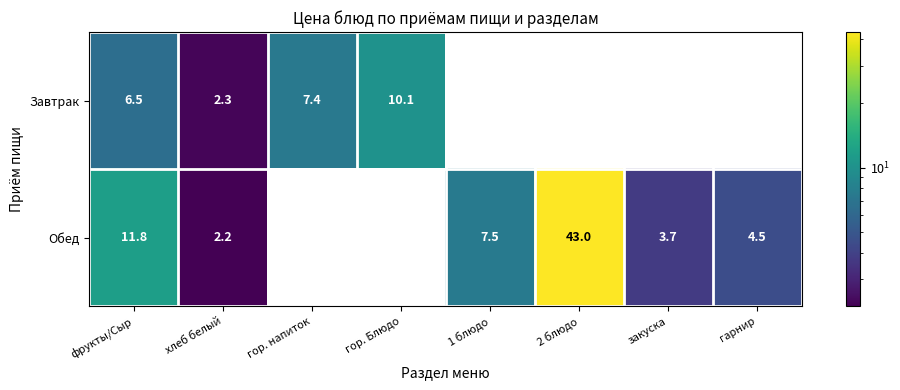

How many values in the Завтрак series exceed 2?

4